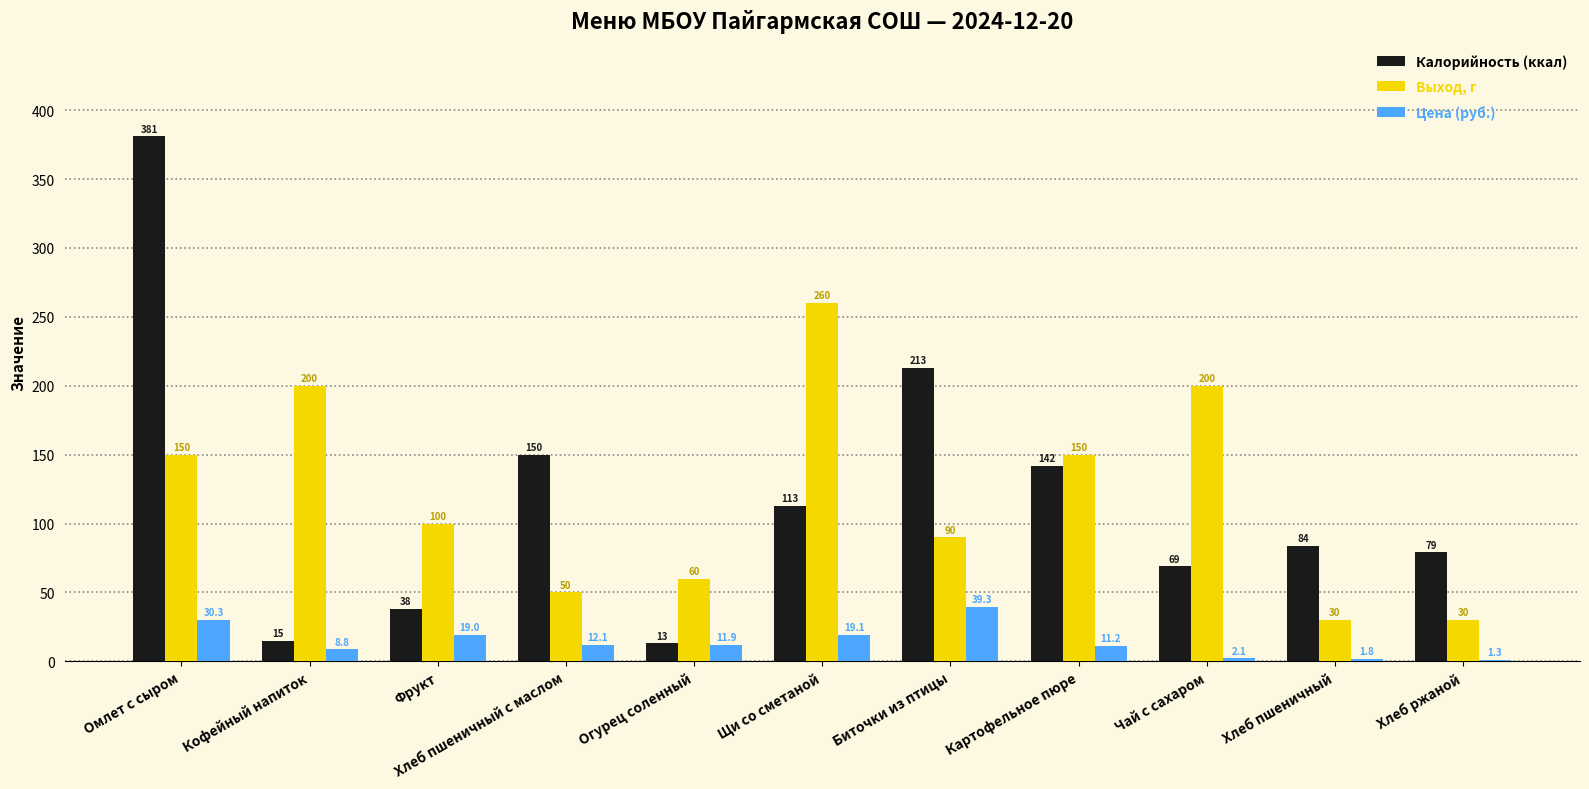

What is the average value of the Выход, г series?

120.0